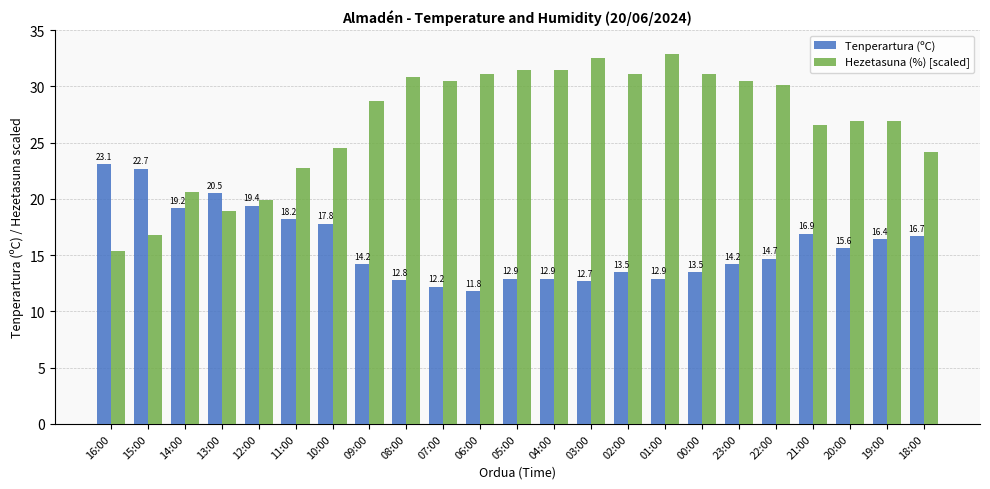

Which series has the widest spread of values?

Hezetasuna (%) [scaled]